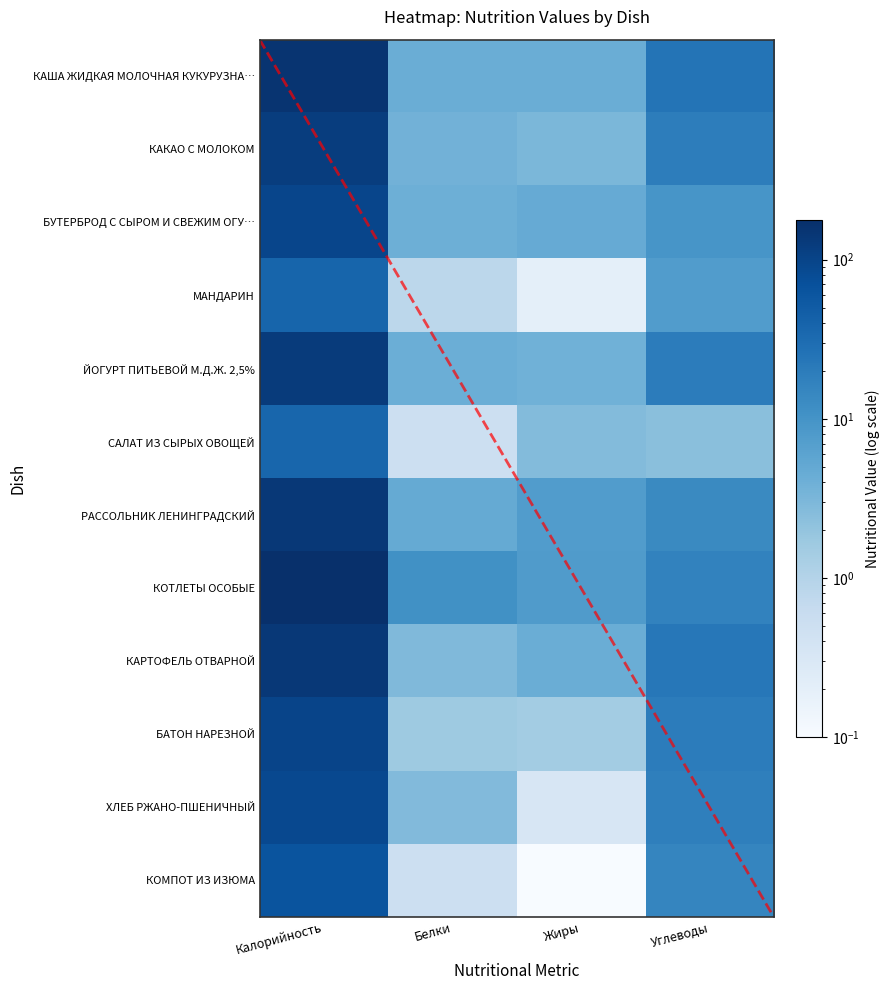

Between Калорийность and Углеводы, which series saw the biggest shift?

КОТЛЕТЫ ОСОБЫЕ